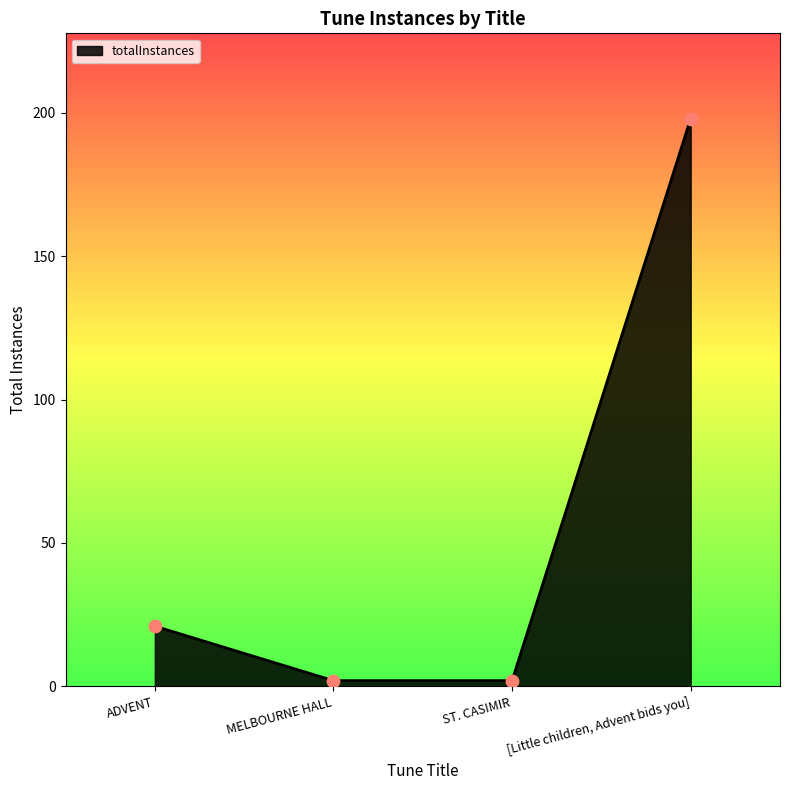

What is the ratio of the value at ADVENT to the value at MELBOURNE HALL?

10.5